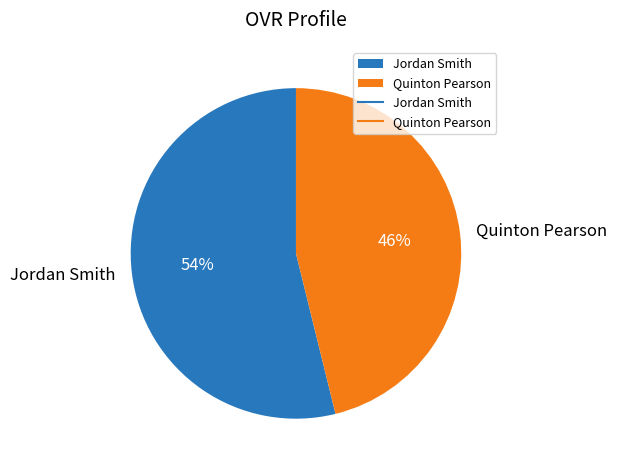

What percentage is the Quinton Pearson slice, to the nearest percent?

46%